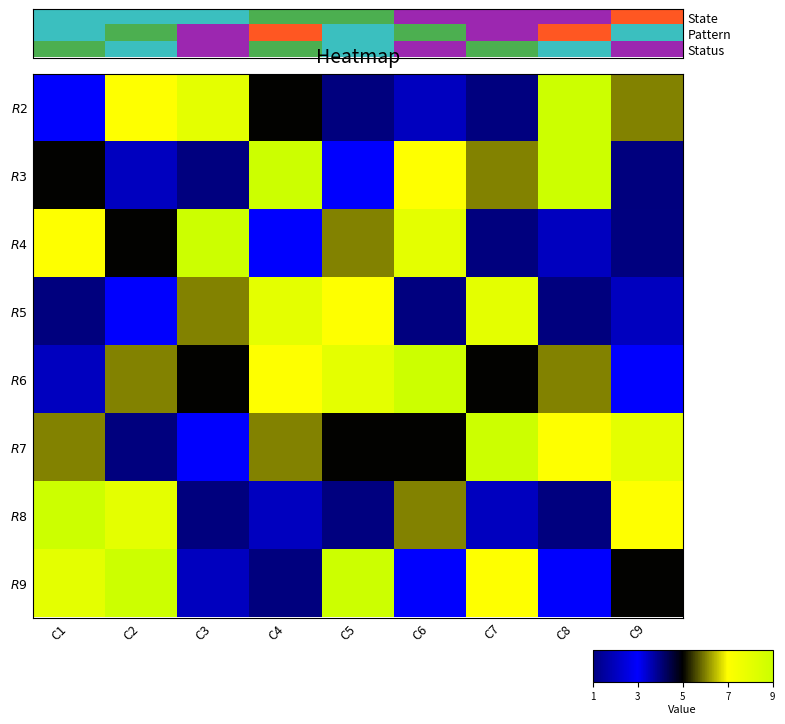

Reading left to right, transcribe all the data shown in this chart.

$\it{R2}$: C1=3	C2=7	C3=8	C4=5	C5=4	C6=2	C7=1	C8=9	C9=6
$\it{R3}$: C1=5	C2=2	C3=1	C4=9	C5=3	C6=7	C7=6	C8=9	C9=4
$\it{R4}$: C1=7	C2=5	C3=9	C4=3	C5=6	C6=8	C7=4	C8=2	C9=1
$\it{R5}$: C1=4	C2=3	C3=6	C4=8	C5=7	C6=1	C7=8	C8=4	C9=2
$\it{R6}$: C1=2	C2=6	C3=5	C4=7	C5=8	C6=9	C7=5	C8=6	C9=3
$\it{R7}$: C1=6	C2=4	C3=3	C4=6	C5=5	C6=5	C7=9	C8=7	C9=8
$\it{R8}$: C1=9	C2=8	C3=4	C4=2	C5=1	C6=6	C7=2	C8=1	C9=7
$\it{R9}$: C1=8	C2=9	C3=2	C4=4	C5=9	C6=3	C7=7	C8=3	C9=5